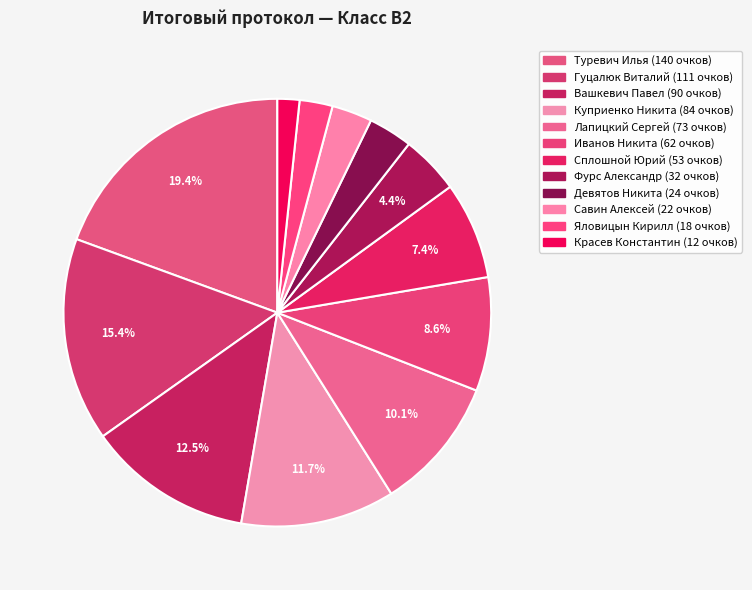

How many slices are in this pie chart?

12